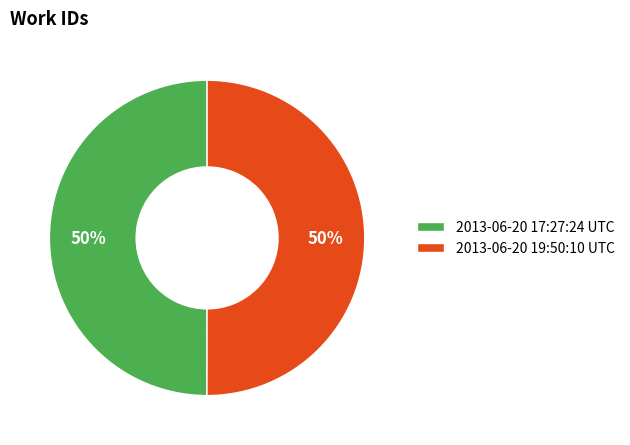

How many slices are in this pie chart?

2